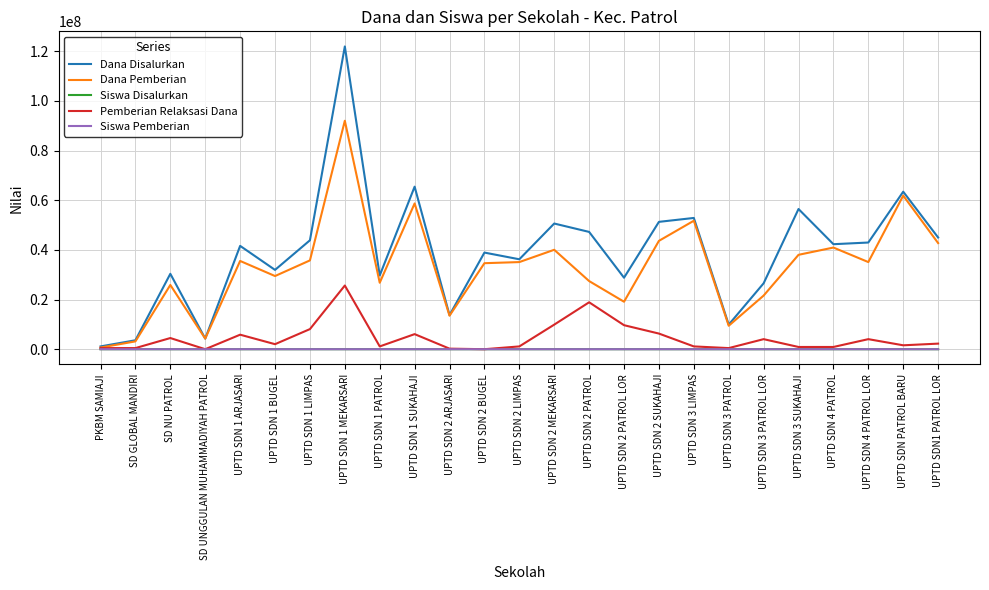

What is the approximate value of Siswa Pemberian at UPTD SDN1 PATROL LOR?

104